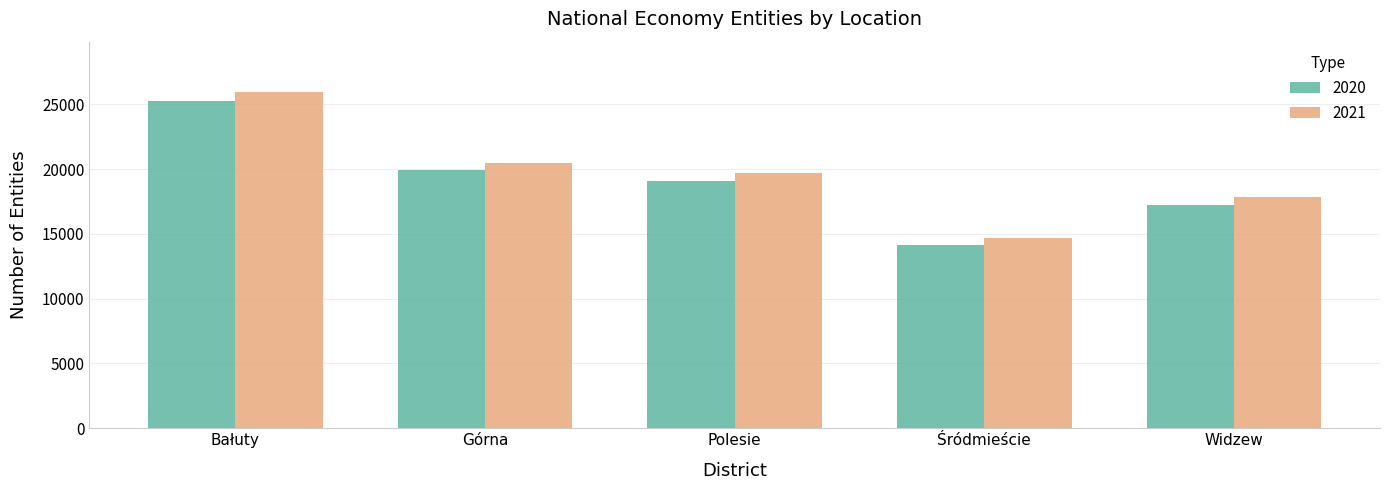

True or false: 2021 has a value of 19747 at Polesie.

True